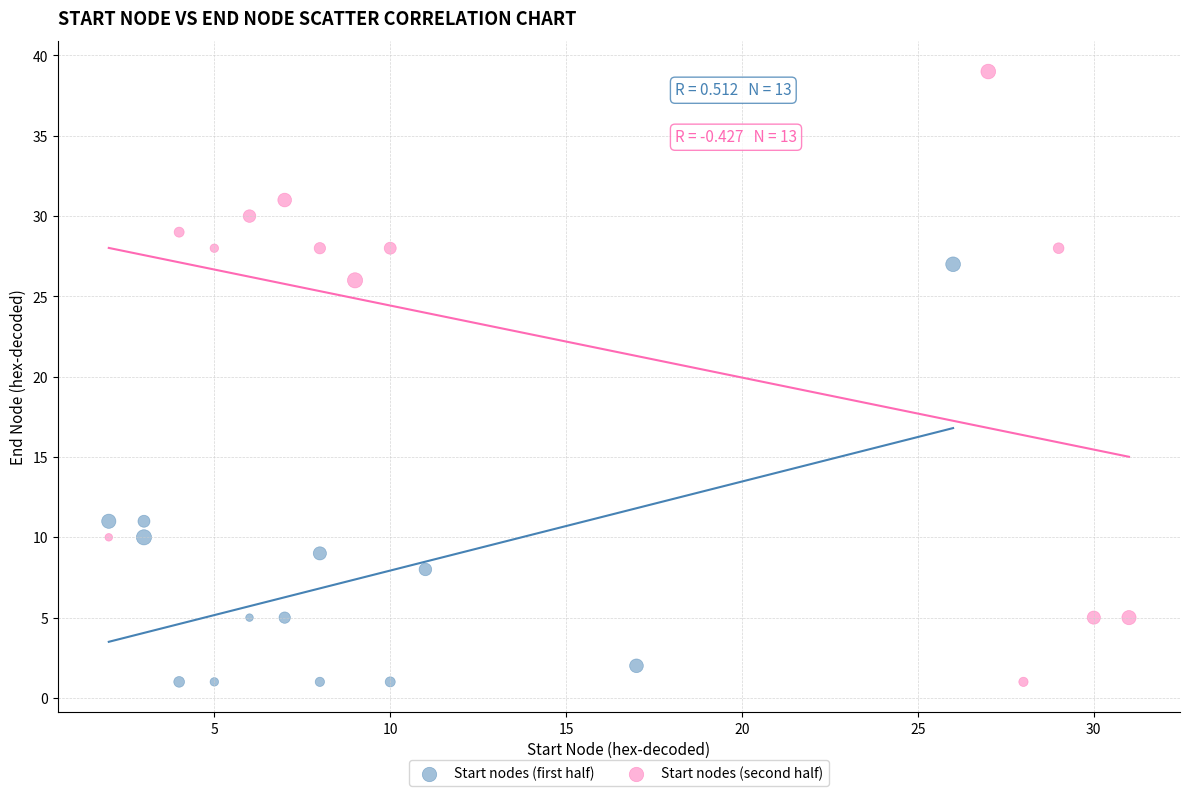

Which series has the largest Y range (max minus min)?

Start nodes (second half)